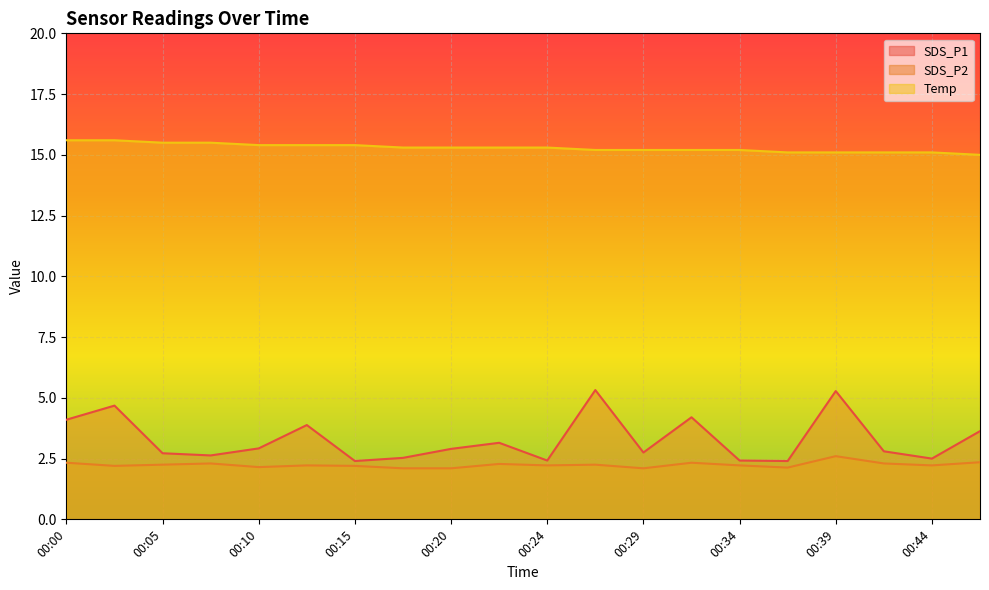

At how many categories does at least one series exceed 8?

20